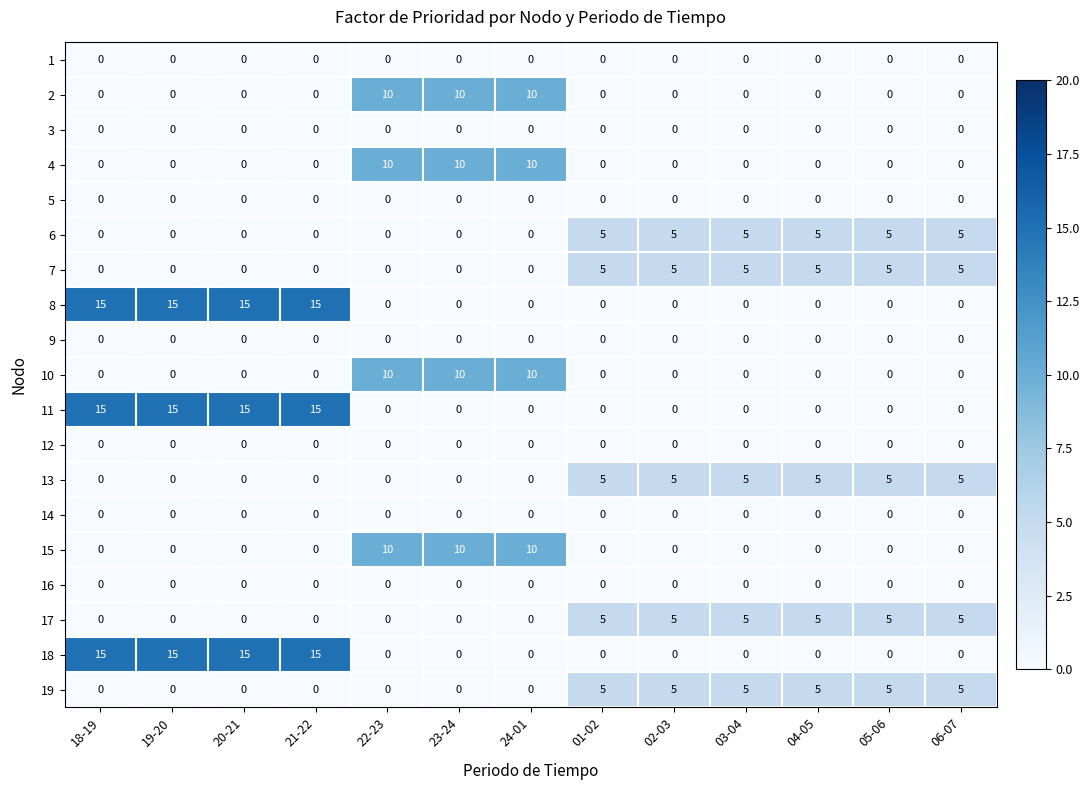

Count the 2 values in the range 0 to 1.

10